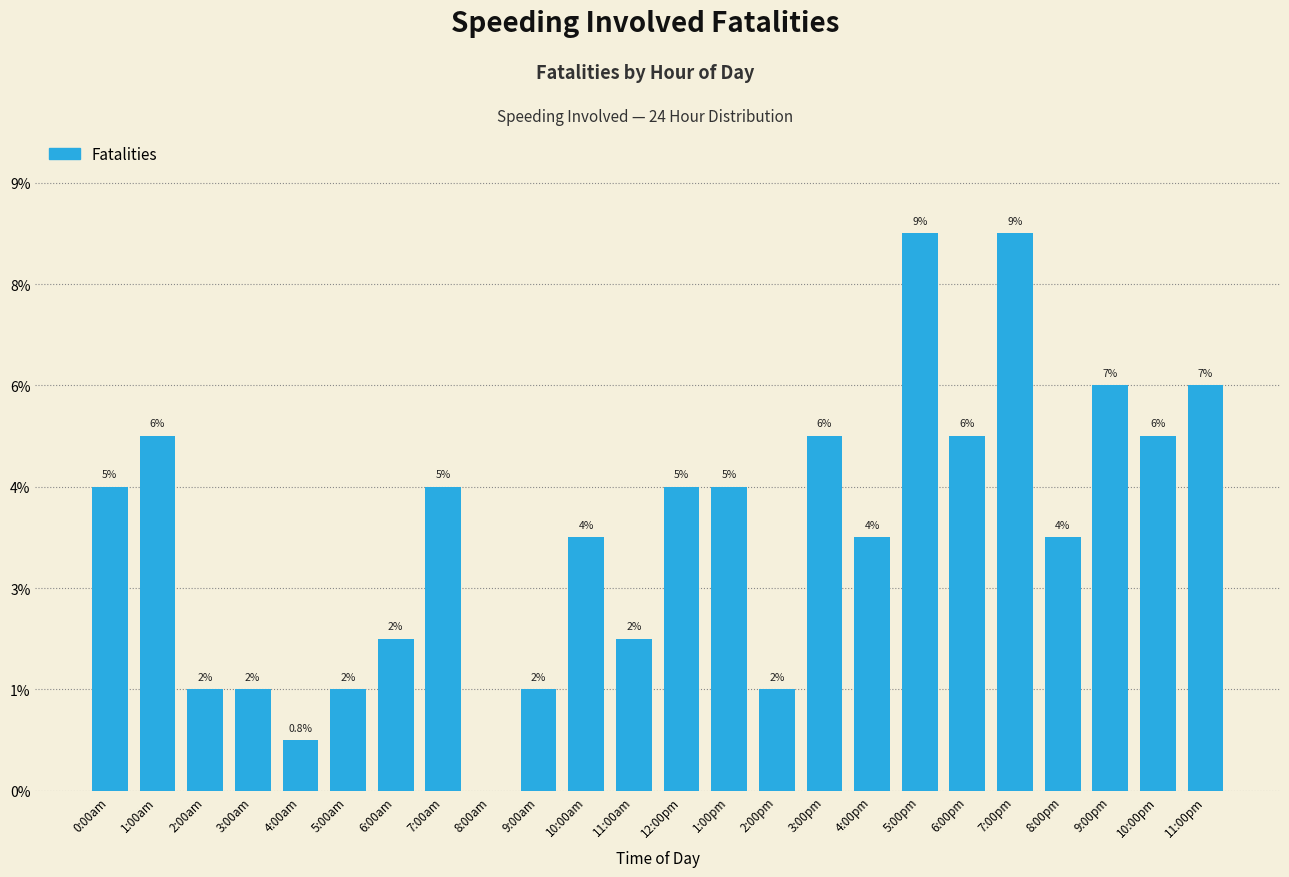

Are the bars horizontal?

No